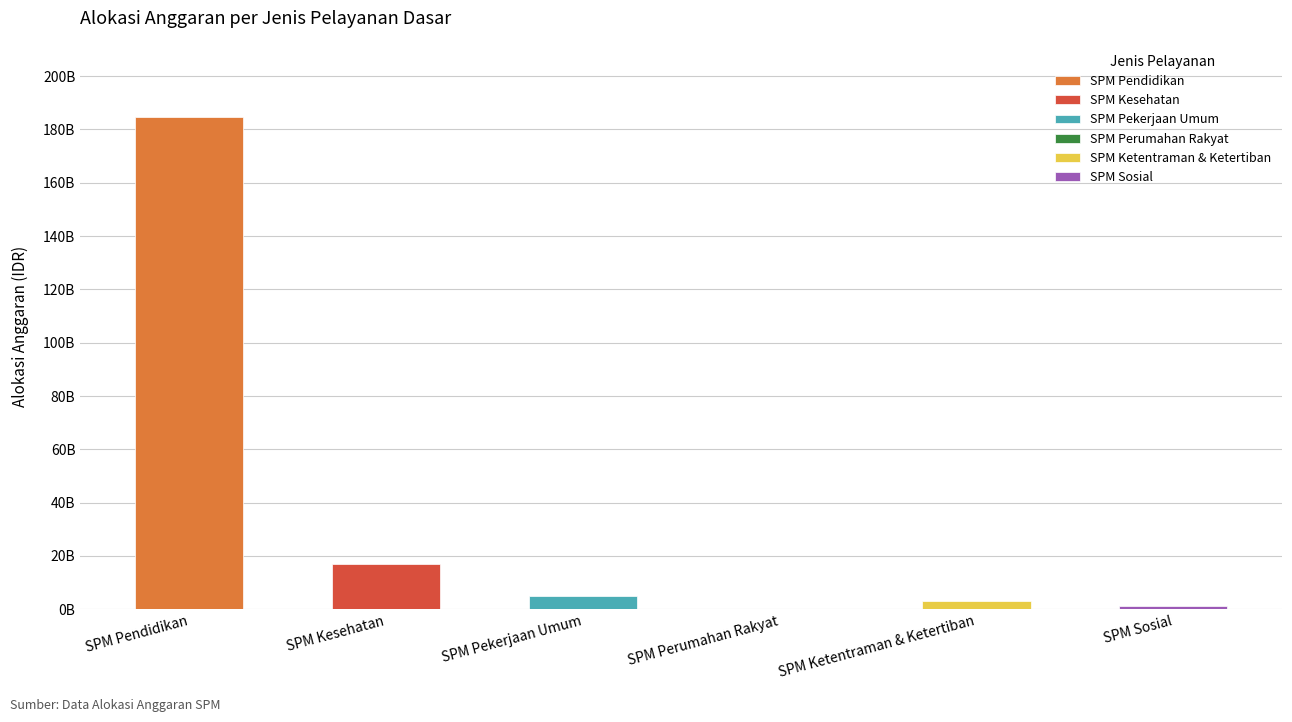

What is the minimum value shown in the chart?

107350000